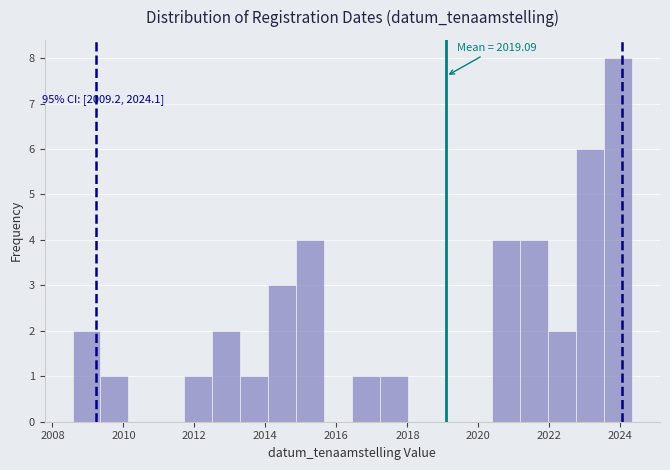

Read against the x-axis, roughly where is the centre of the tallest bar?

2024.0